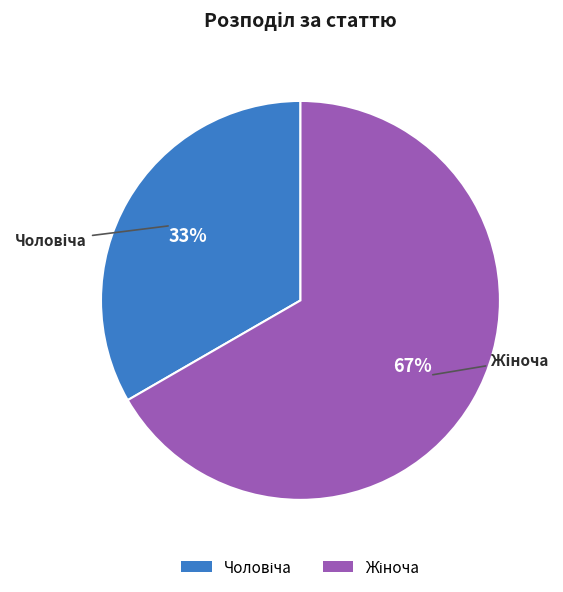

How many segments does this pie chart have?

2